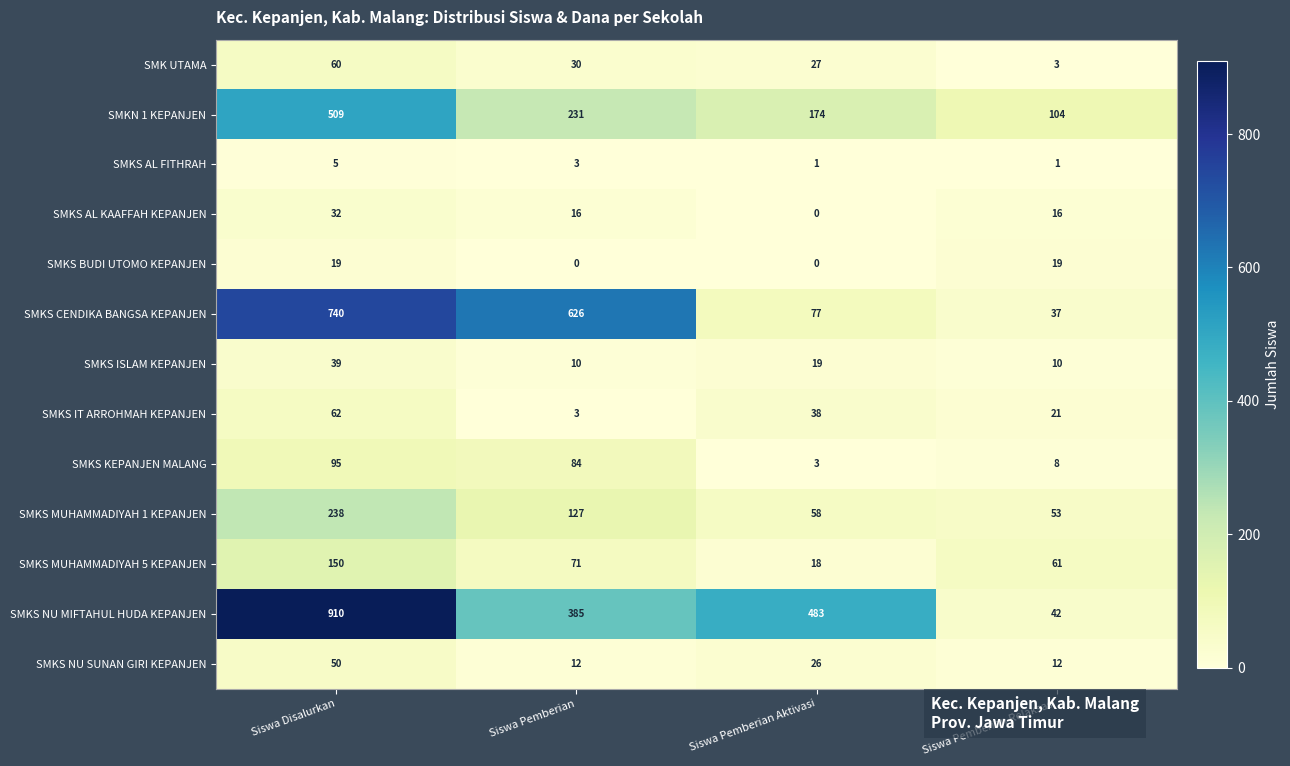

What is the sum of all SMKS AL KAAFFAH KEPANJEN values?

64